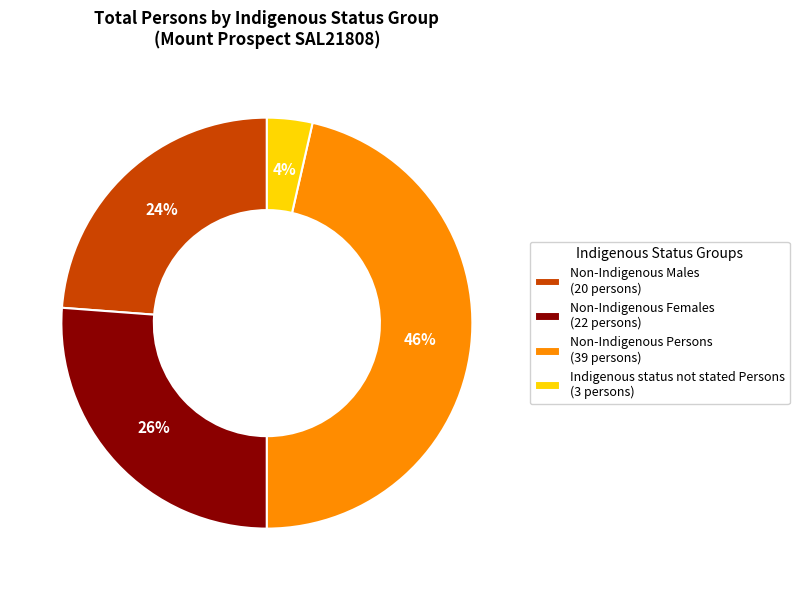

Is it true that Non-Indigenous Females is 17% of the pie?

False